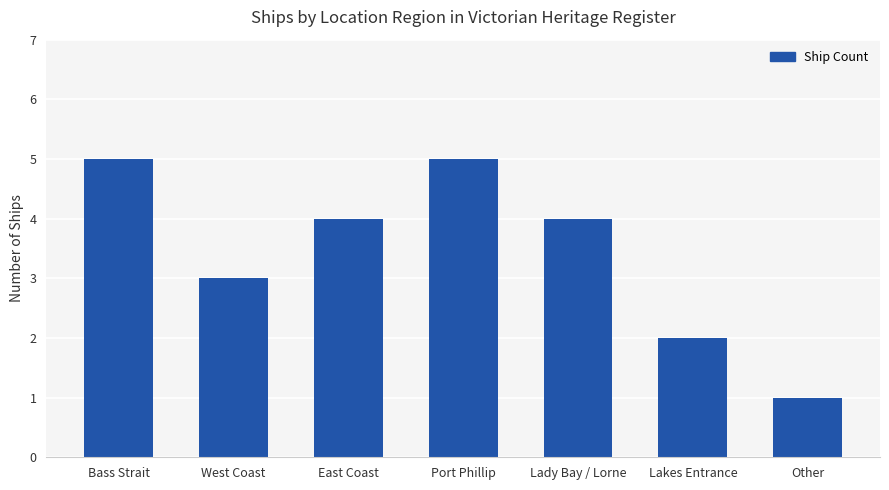

What is the difference between the values at Lady Bay / Lorne and Lakes Entrance?

2